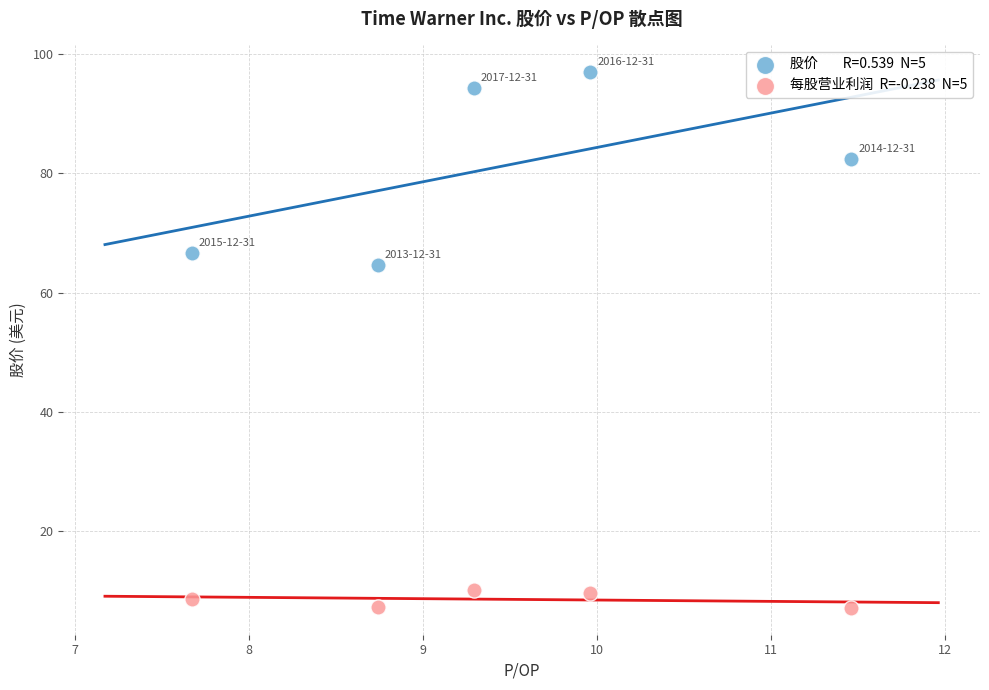

Across all data points, what is the range of X values (max minus min)?

3.8